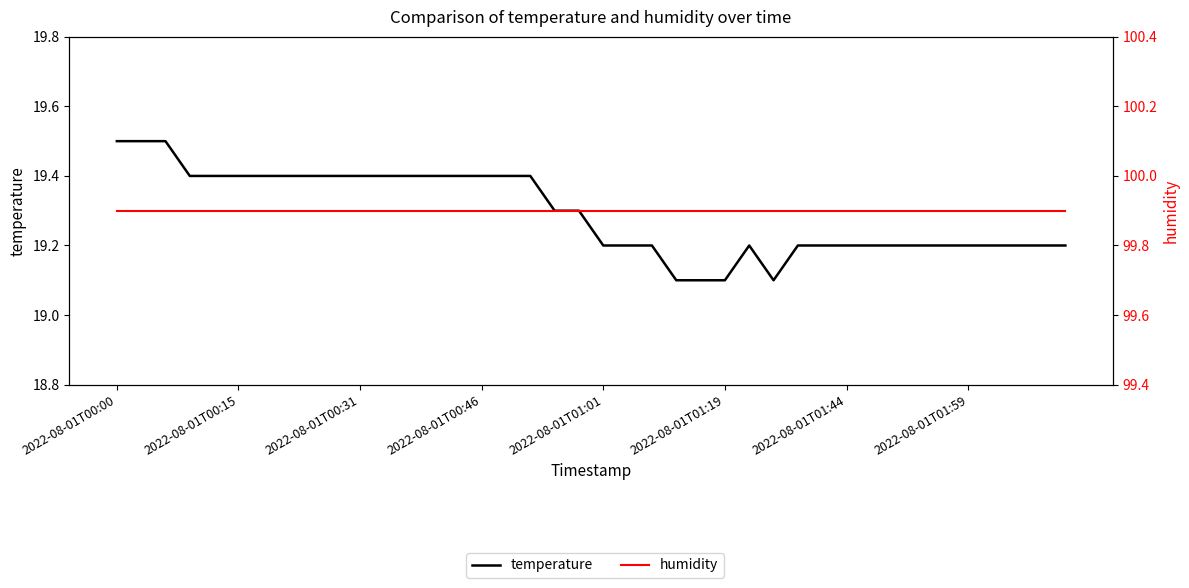

At which label does temperature reach its peak?

2022-08-01T00:00